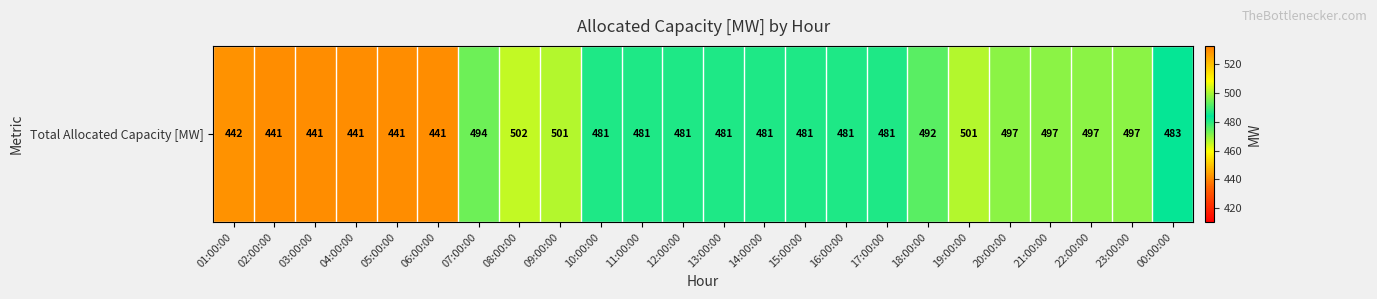

What is the difference between the maximum and minimum values?

61